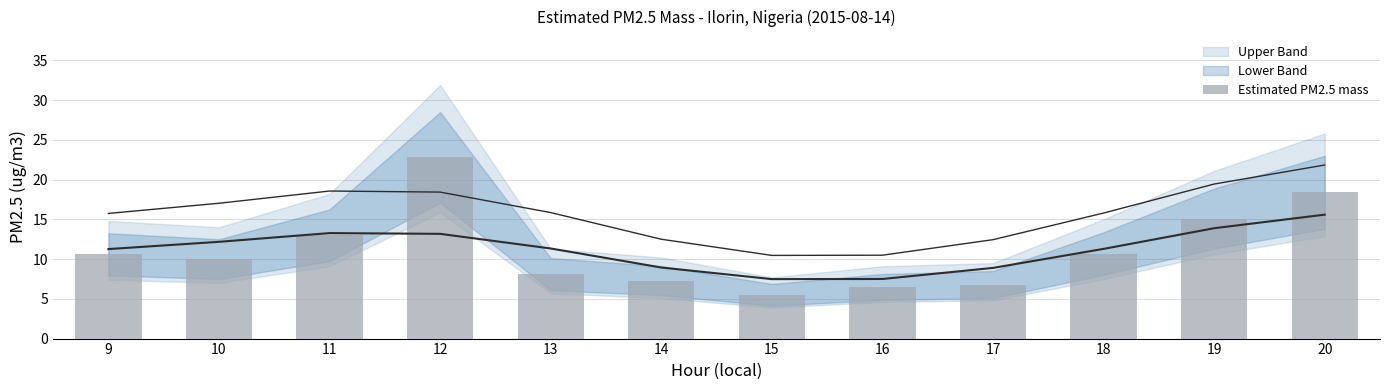

How many values exceed 10?

6